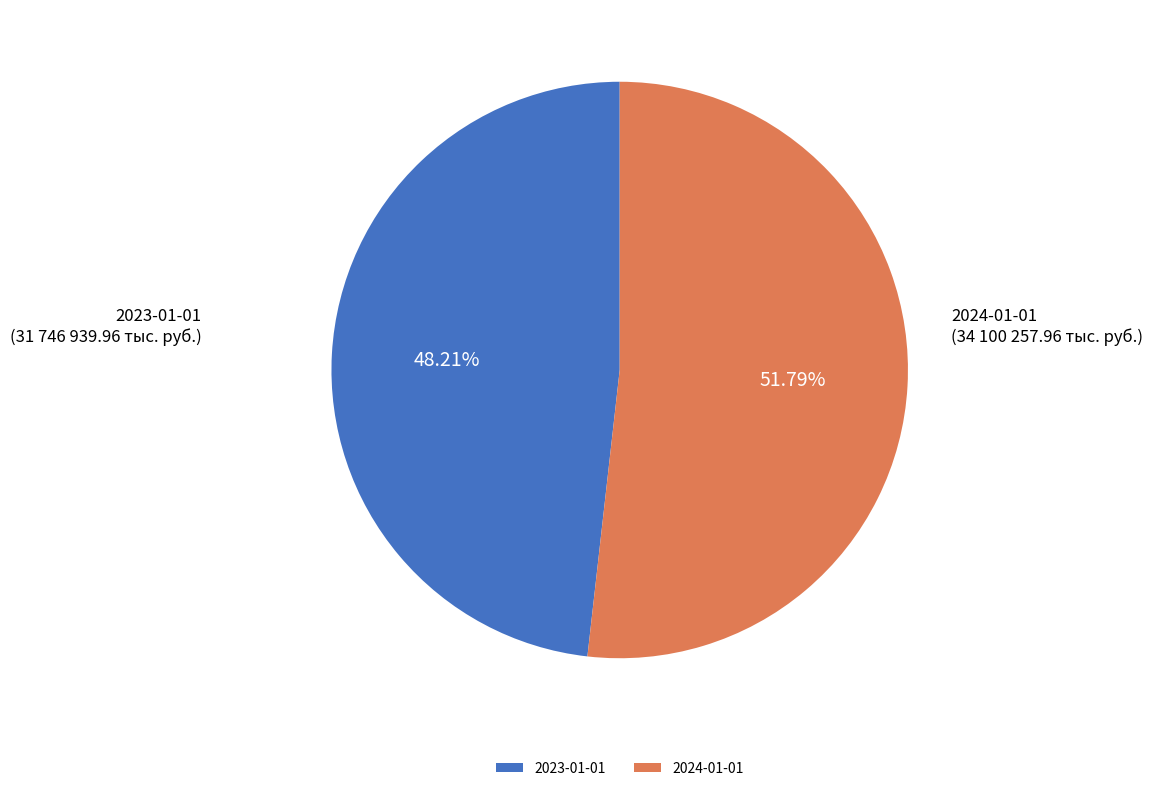

How many slices are in this pie chart?

2